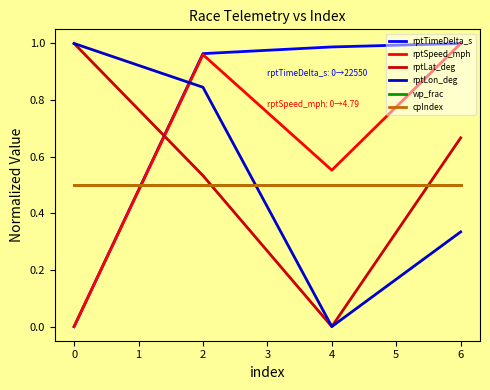

Does the chart display data point markers on the line(s)?

No